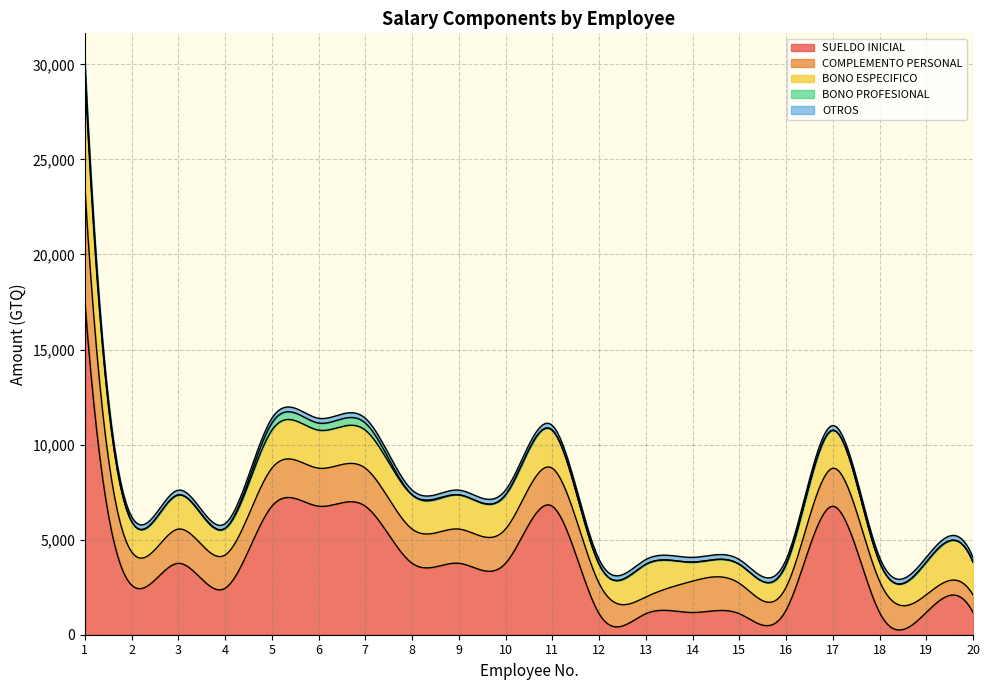

What is the difference between the second highest and minimum values in the BONO ESPECIFICO series?

1000.0